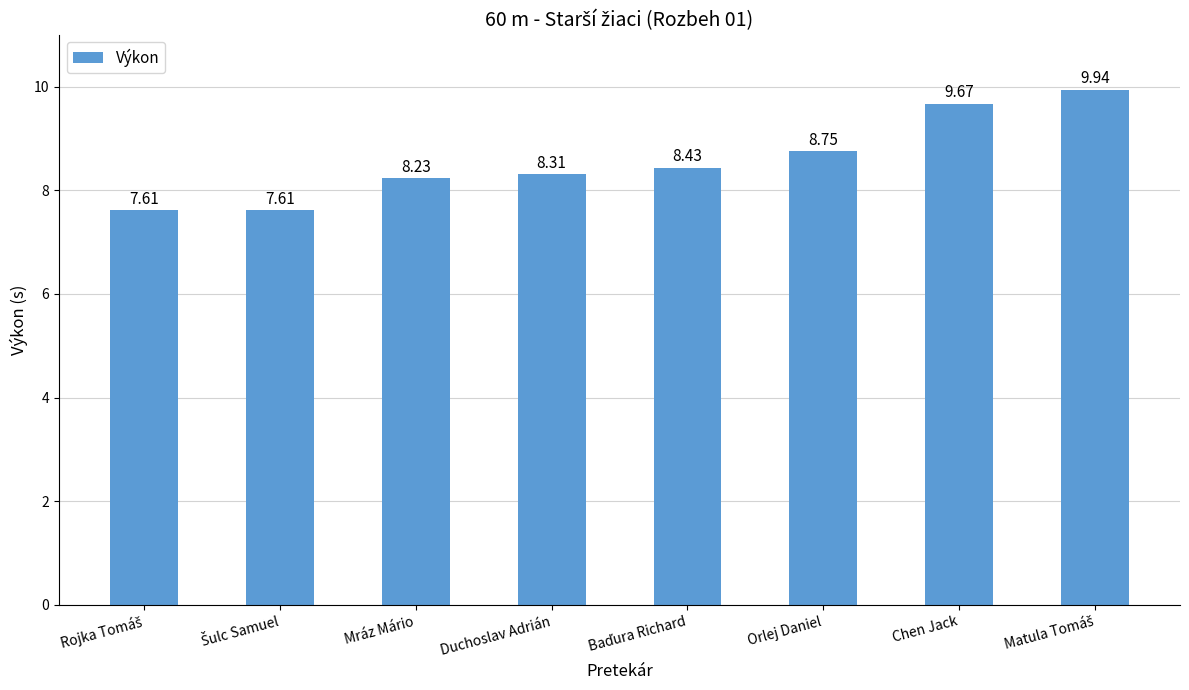

What is the difference between the maximum and second lowest values?

2.3